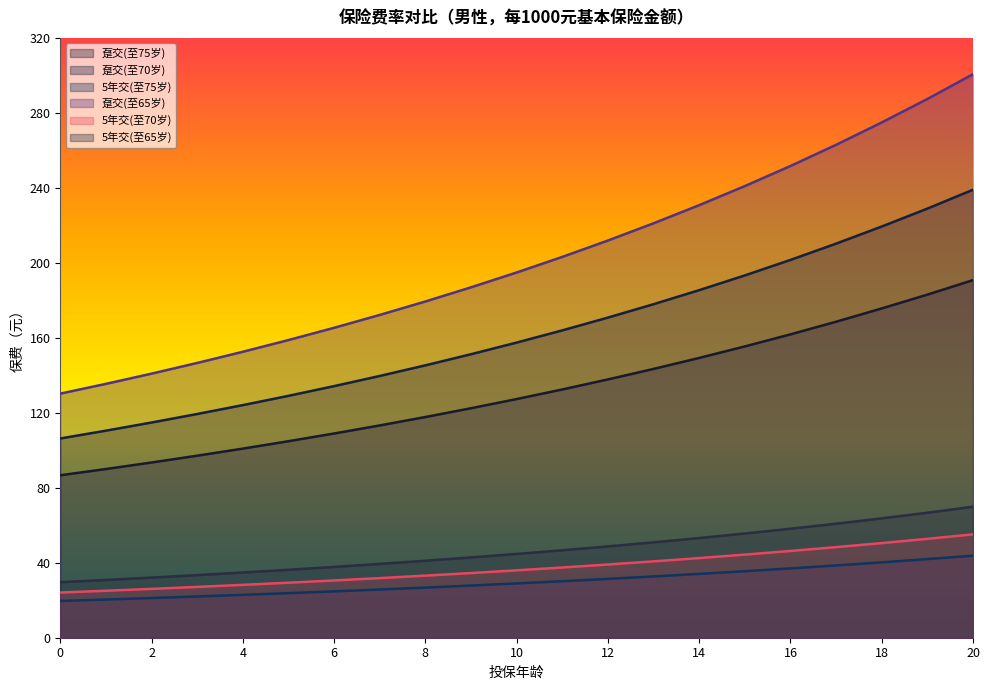

Which has a higher value, 5 or 18?

18